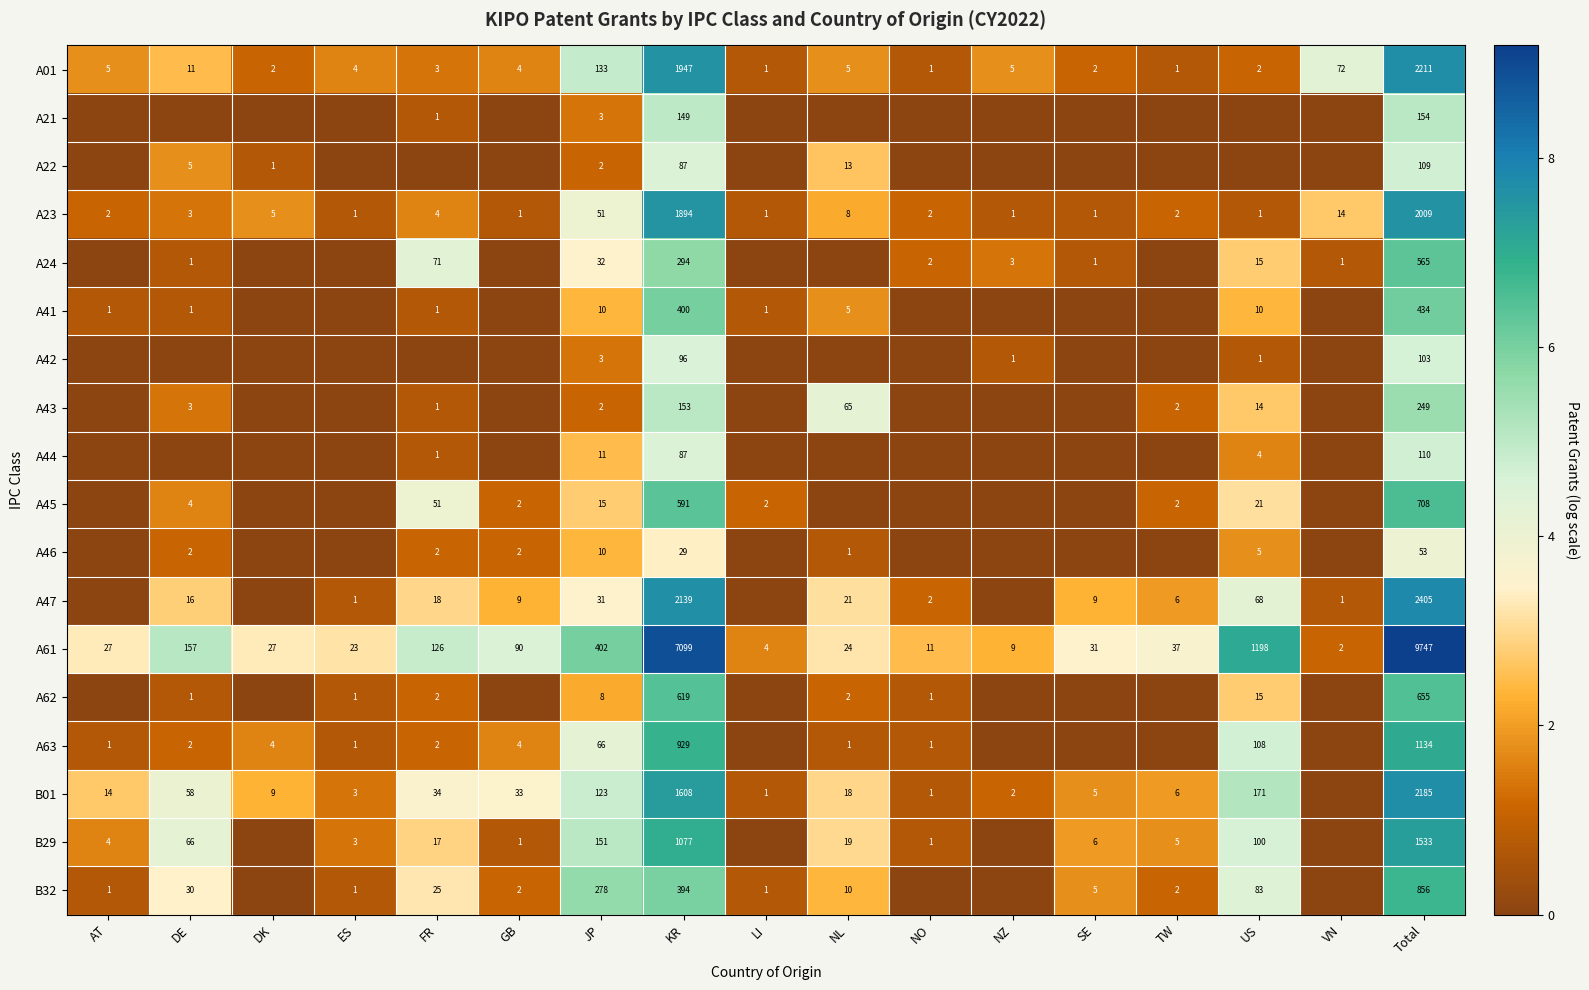

At which category is the sum across all series the highest?

Total